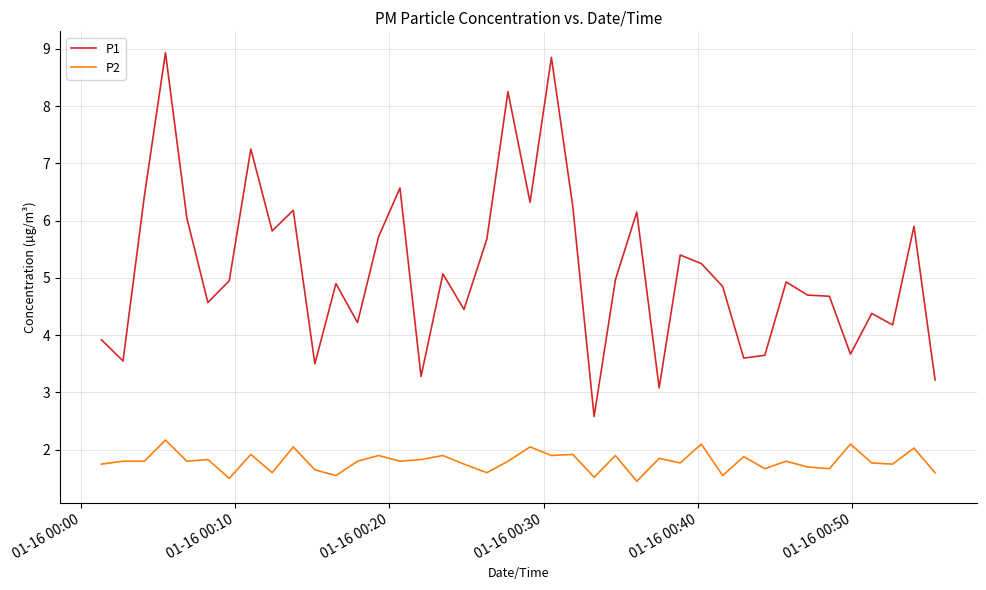

List the series in order of their overall mean, lowest first.

P2, P1